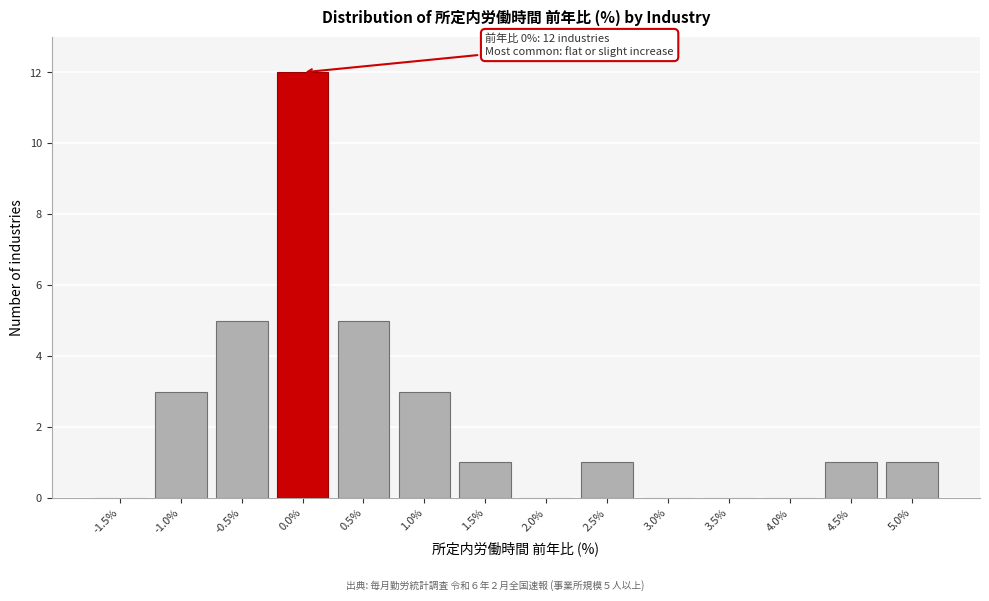

Reading left to right, list all the values displayed in this chart.

-1.5%=0	-1.0%=3	-0.5%=5	0.0%=12	0.5%=5	1.0%=3	1.5%=1	2.0%=0	2.5%=1	3.0%=0	3.5%=0	4.0%=0	4.5%=1	5.0%=1